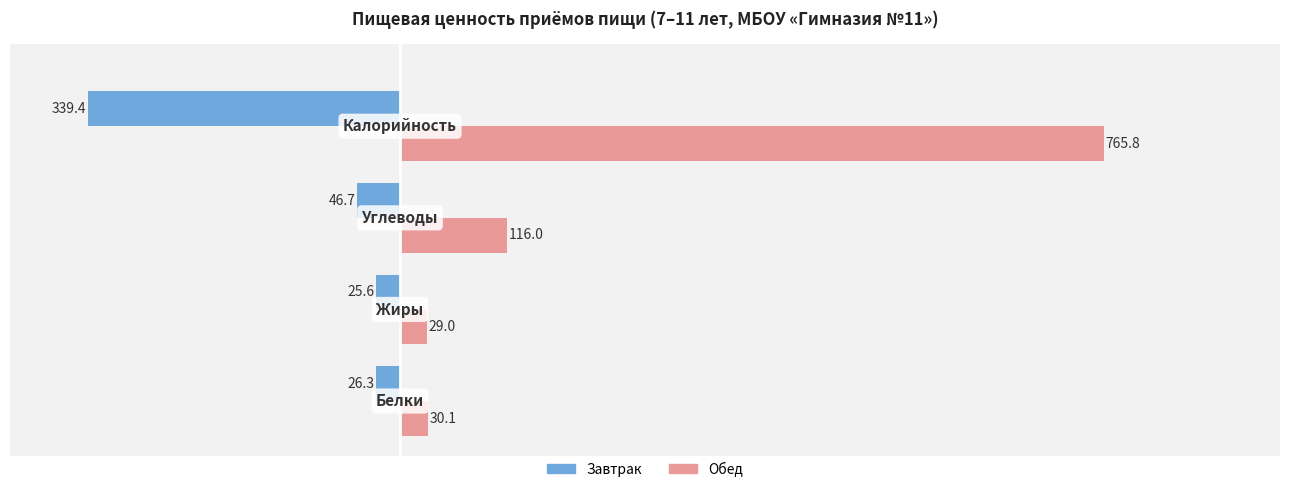

What is the difference between the second highest and minimum values in the Завтрак series?

313.1